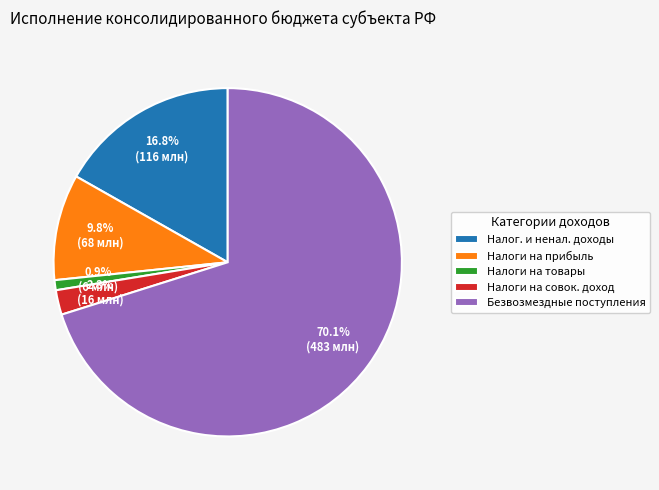

What is the ratio of the value at Налог. и ненал. доходы to the value at Налоги на прибыль?

1.7